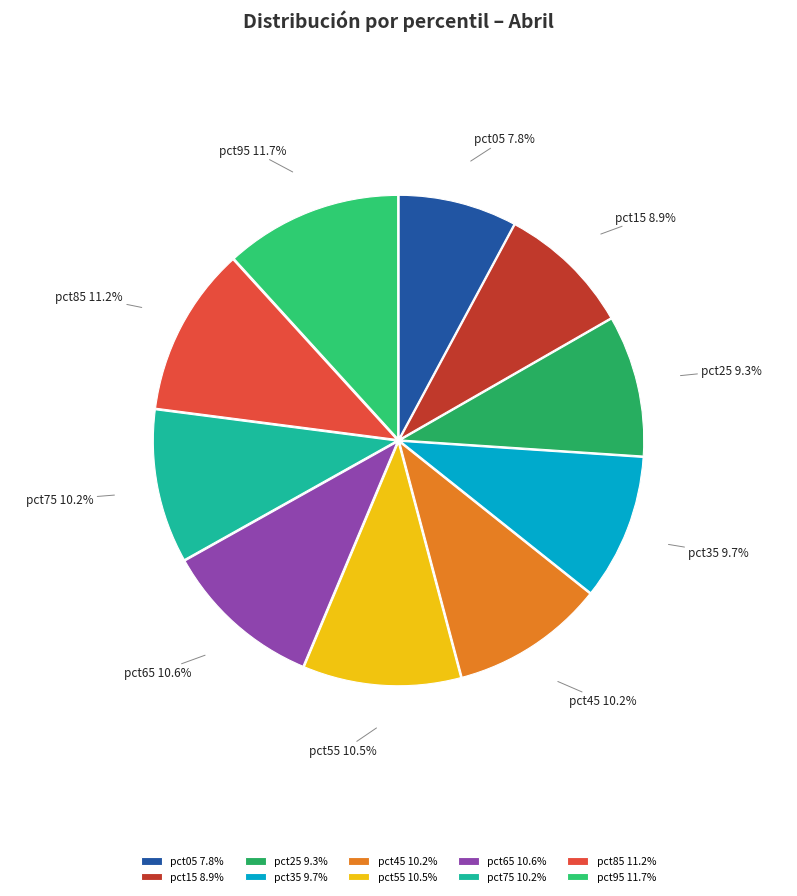

Is pct85 the majority of the pie?

No